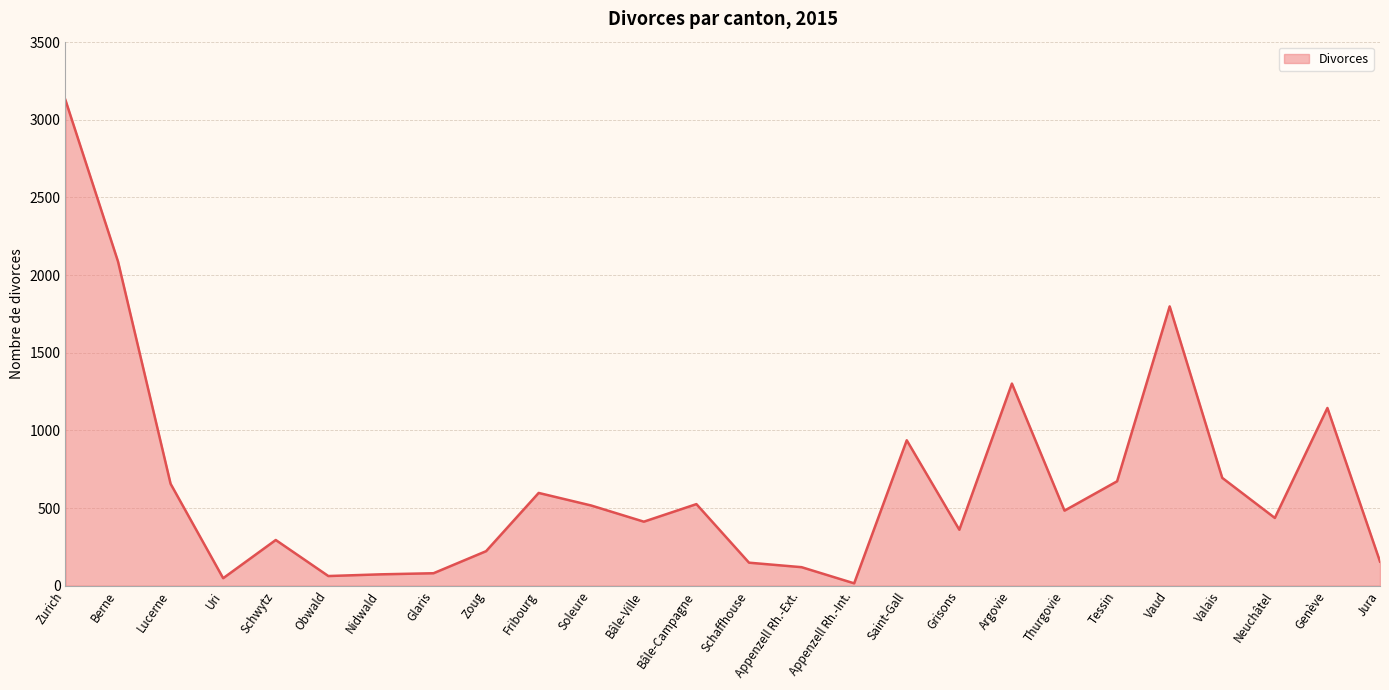

What is the difference between the values at Soleure and Jura?

361